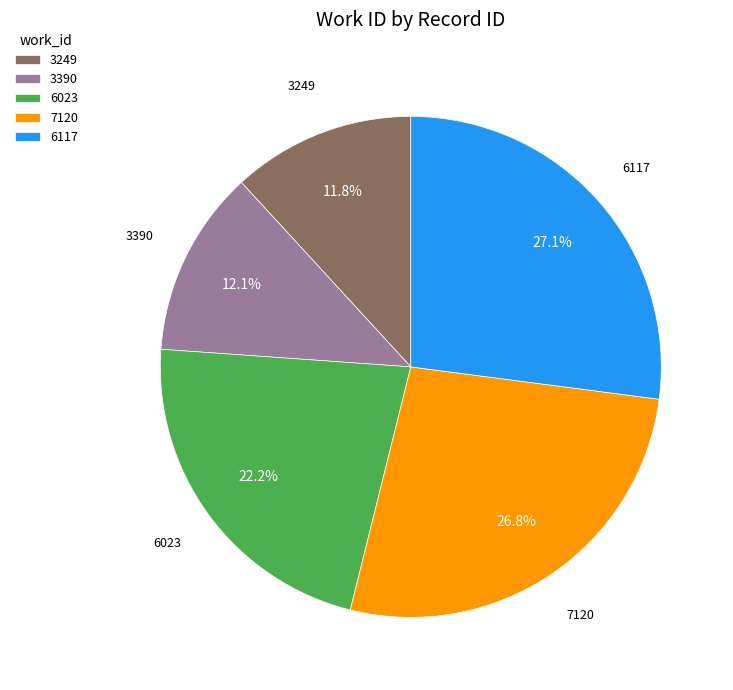

Is there any slice that represents more than half of the pie?

No